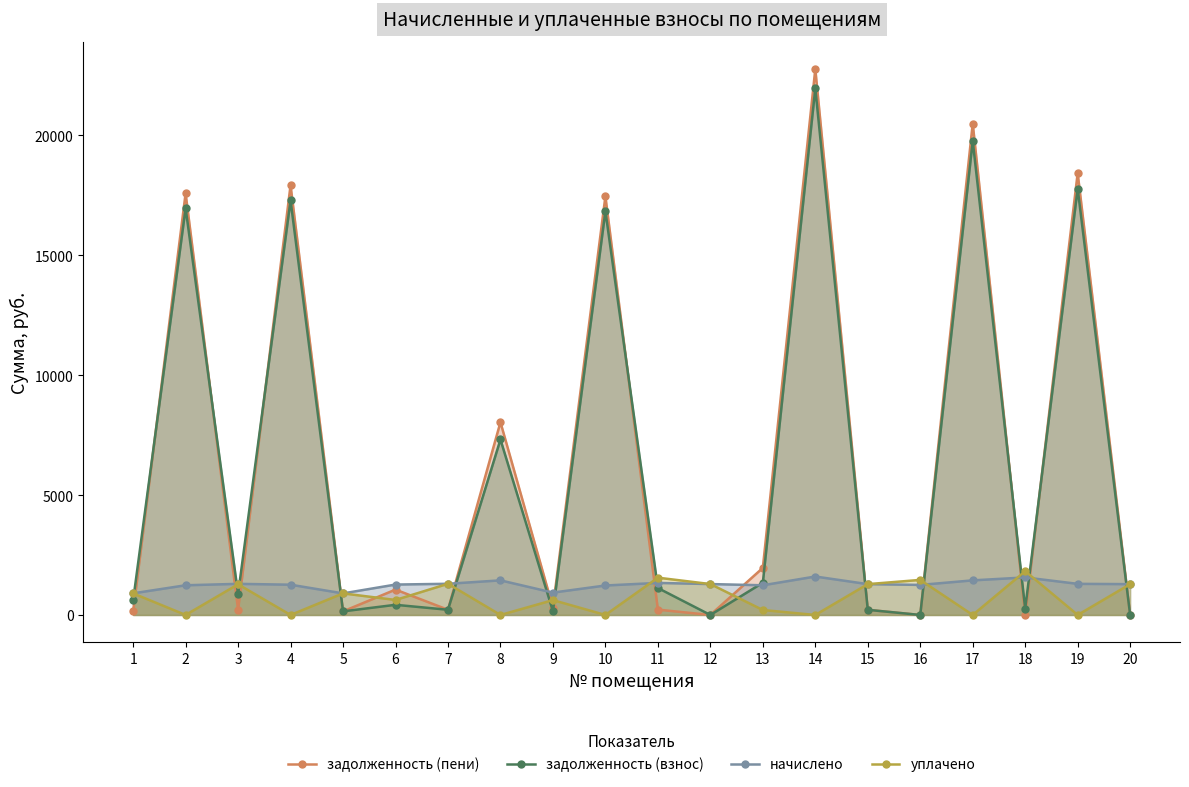

Between which two adjacent categories do уплачено and начислено first intersect?

10 and 11